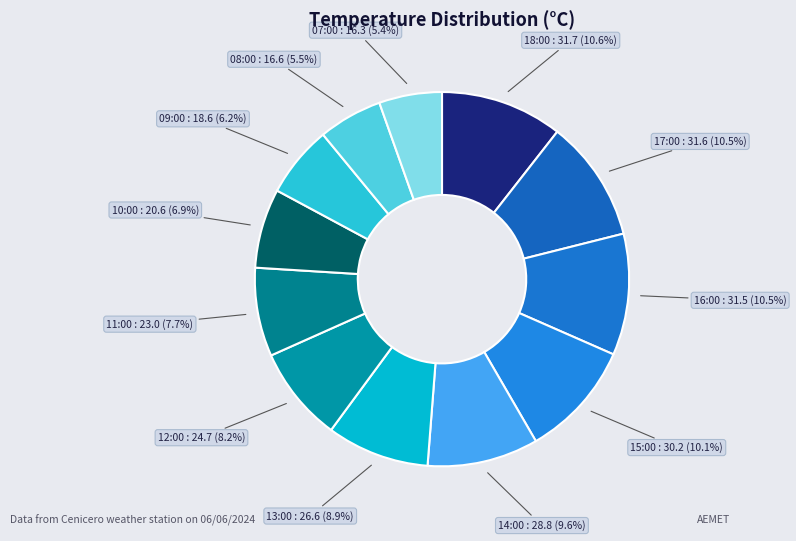

True or false: 08:00 accounts for 18% of the total.

False